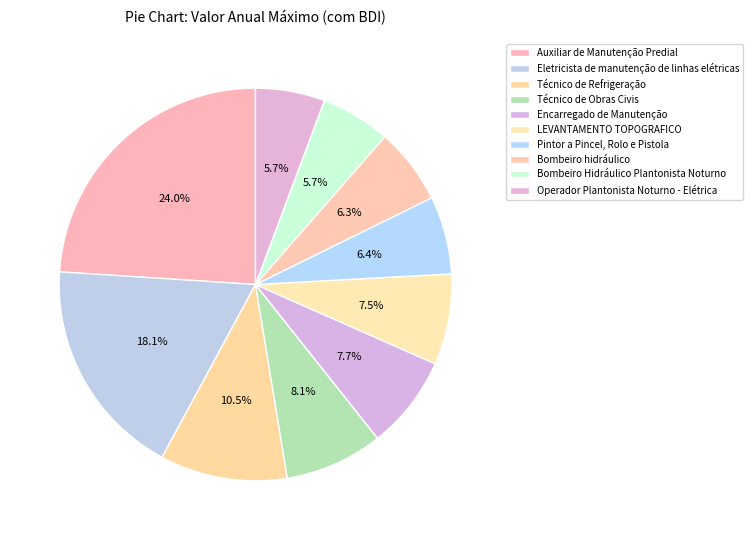

How many segments does this pie chart have?

10